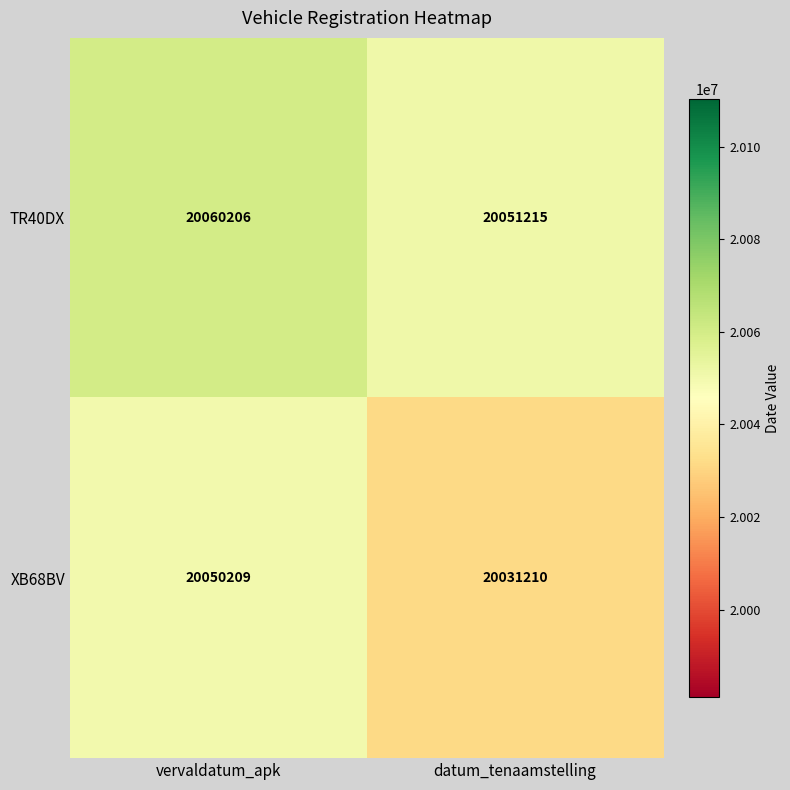

How many data points does each series have?

2